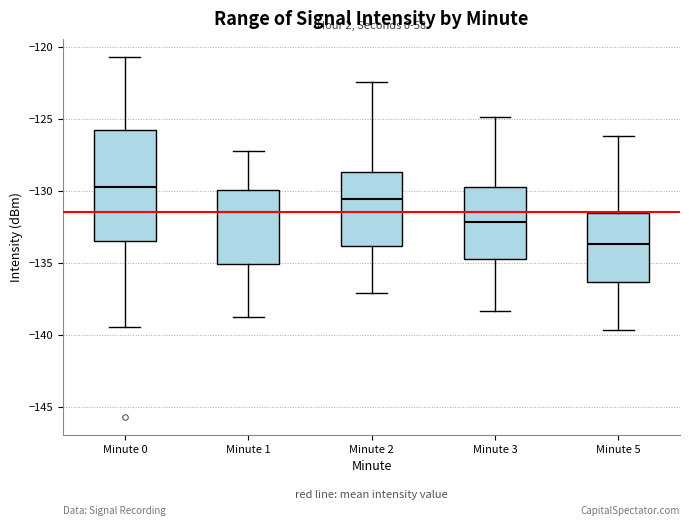

Where is the lower edge of the box for Minute 1 on the y-axis? The values are not printed on the chart, so give them approximately, as read against the axis.

-135.0